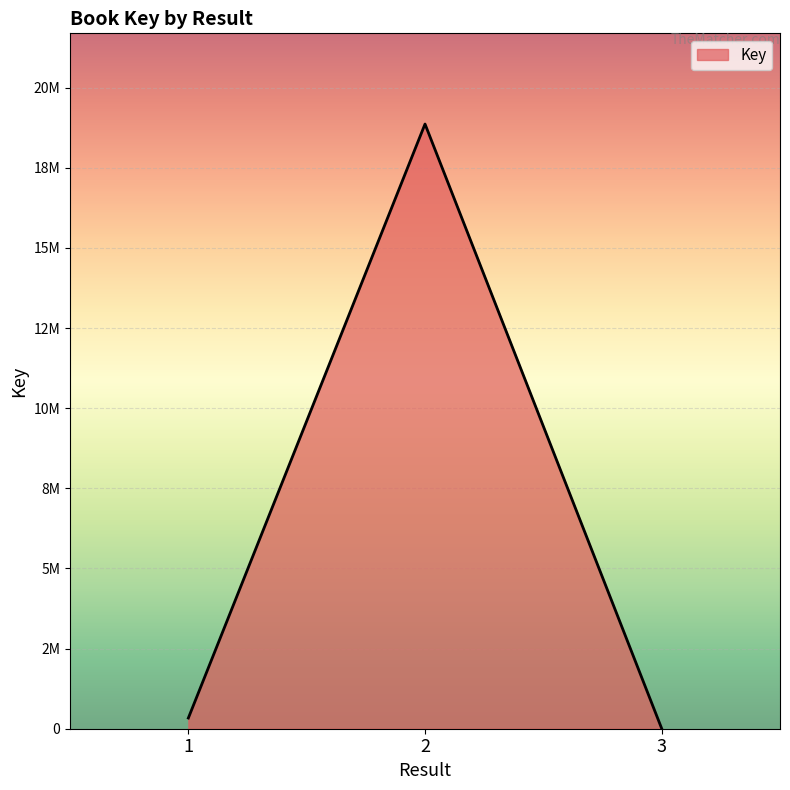

Where does the data first go above 333779?

2